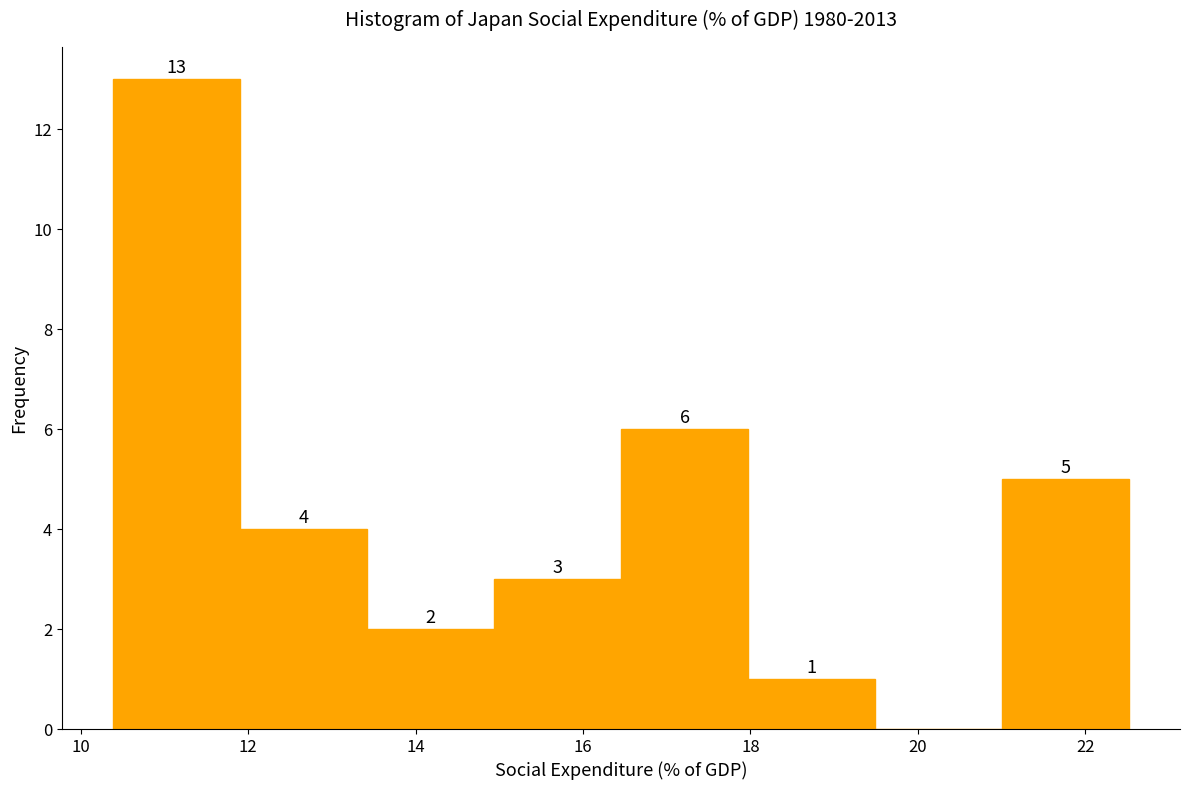

Over which range of the x-axis is the bar tallest?

10.4 to 12.0